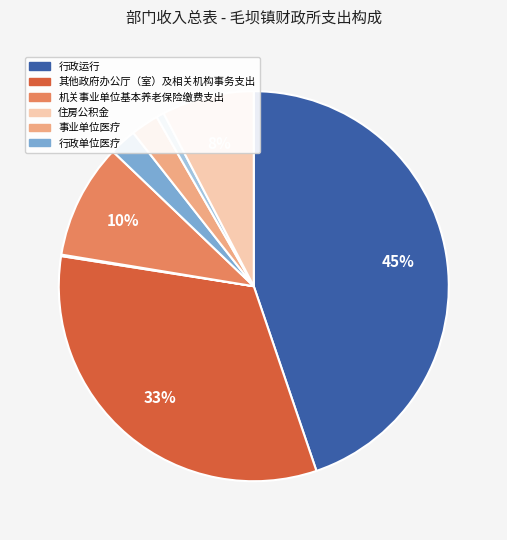

Is there any slice that represents more than half of the pie?

No